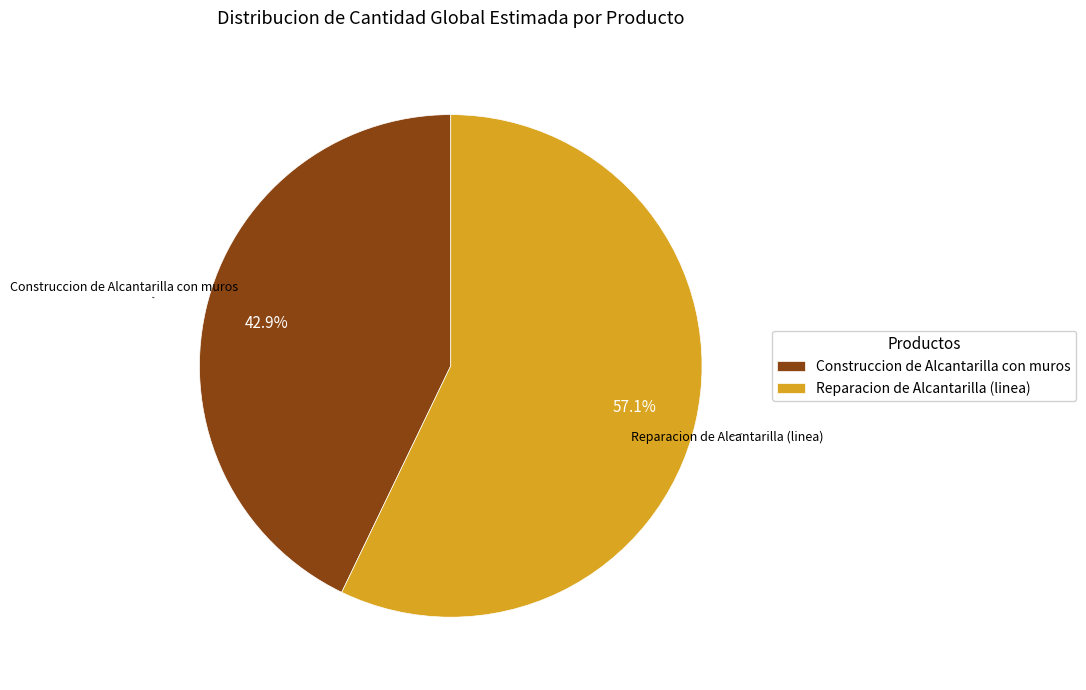

Does Construccion de Alcantarilla con muros represent more than half of the total?

No